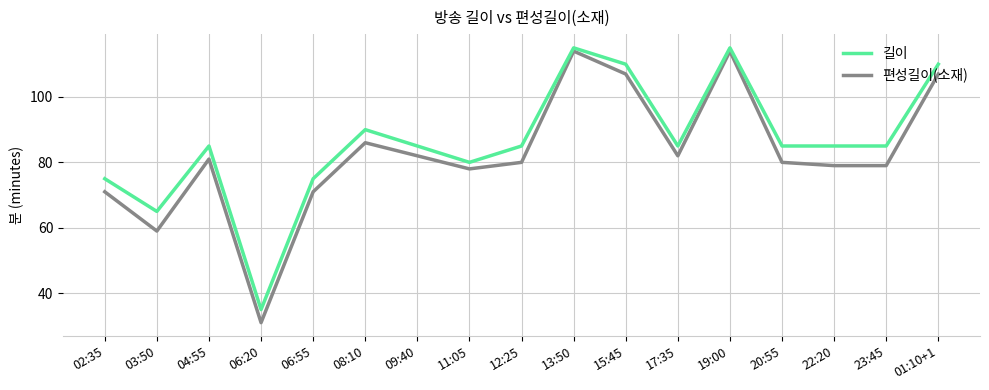

What is the total value across all series at 22:20?

164